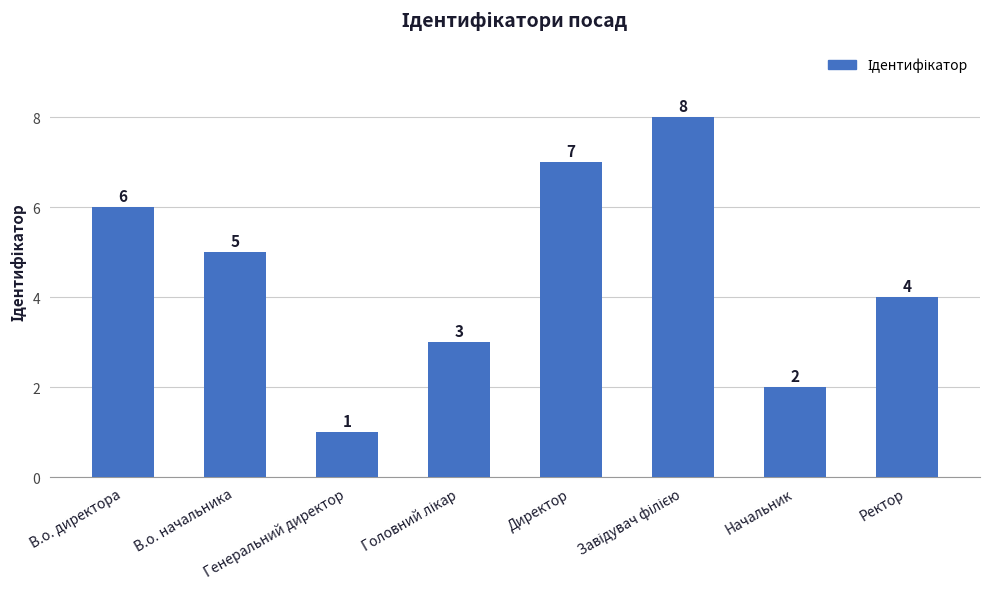

Does the chart contain stacked bars?

No